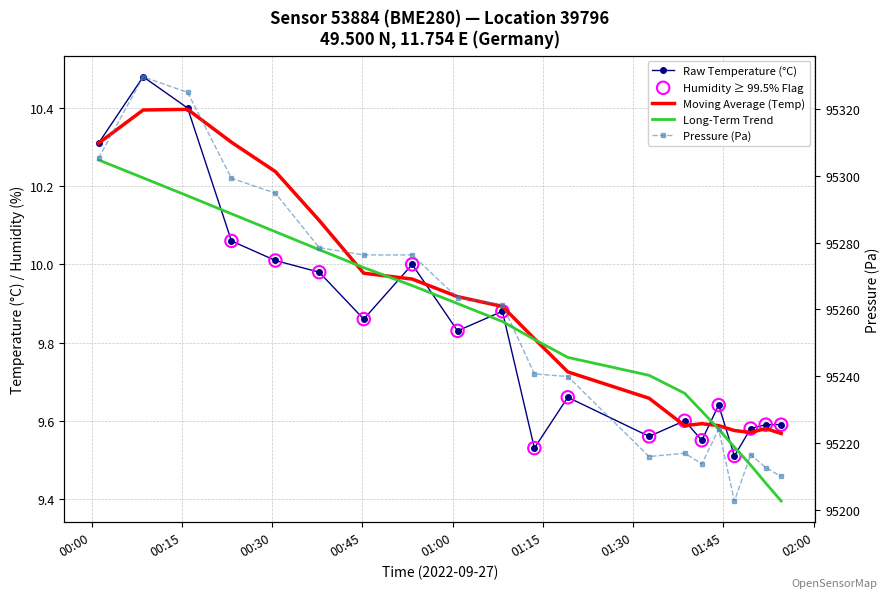

At which category is the sum across all series the highest?

00:08